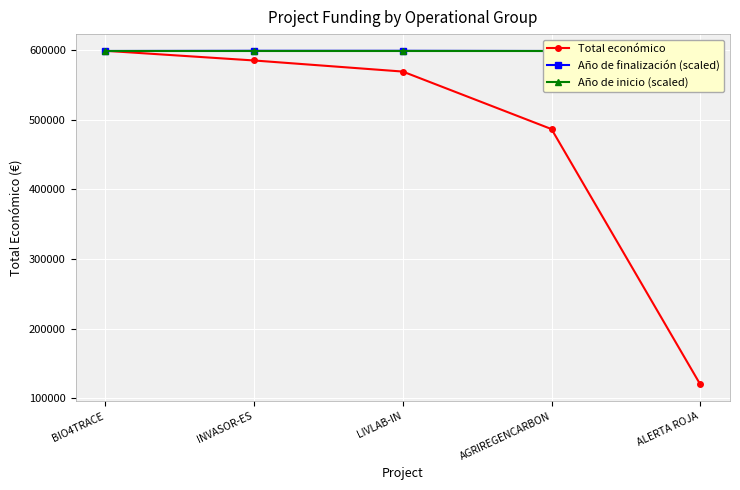

In Año de finalización (scaled), how many points are lower than both neighbors (excluding endpoints)?

1